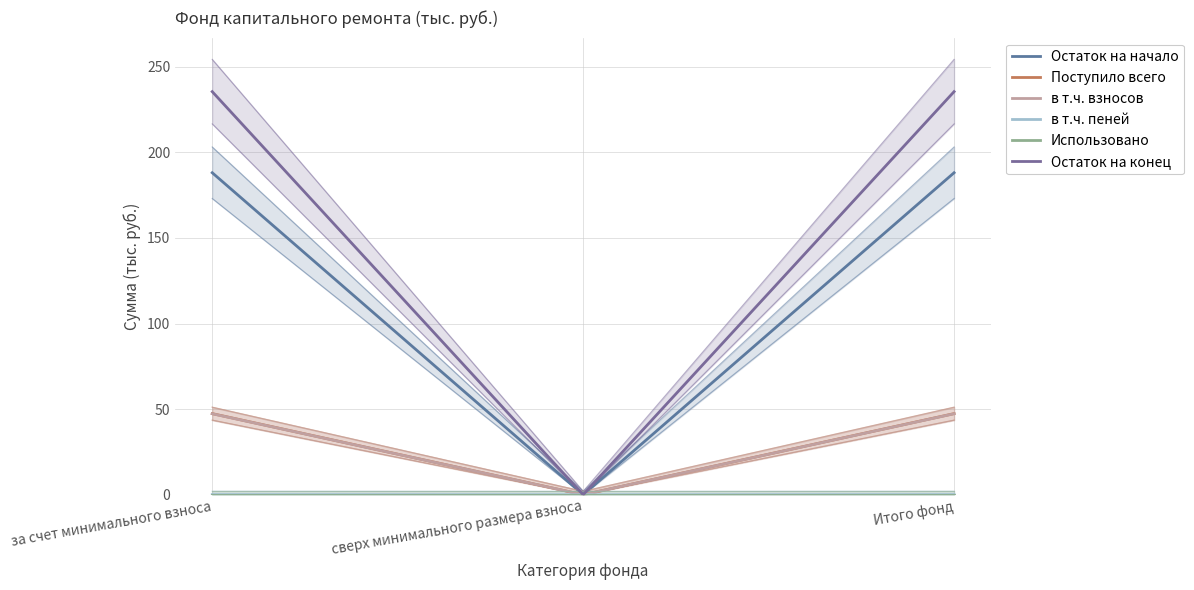

Reading left to right, what are all the values shown in this chart?

Остаток на начало: за счет минимального взноса=188.1	сверх минимального размера взноса=0.0	Итого фонд=188.1
Поступило всего: за счет минимального взноса=47.4	сверх минимального размера взноса=0.0	Итого фонд=47.4
в т.ч. взносов: за счет минимального взноса=47.3	сверх минимального размера взноса=0.0	Итого фонд=47.3
в т.ч. пеней: за счет минимального взноса=0.1	сверх минимального размера взноса=0.0	Итого фонд=0.1
Использовано: за счет минимального взноса=0.0	сверх минимального размера взноса=0.0	Итого фонд=0.0
Остаток на конец: за счет минимального взноса=235.4	сверх минимального размера взноса=0.0	Итого фонд=235.4